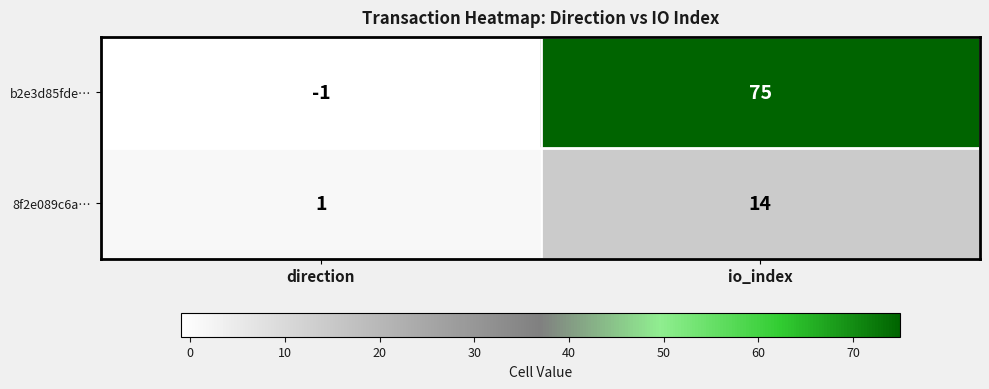

What is the sum of the b2e3d85fde… values at direction and io_index?

74